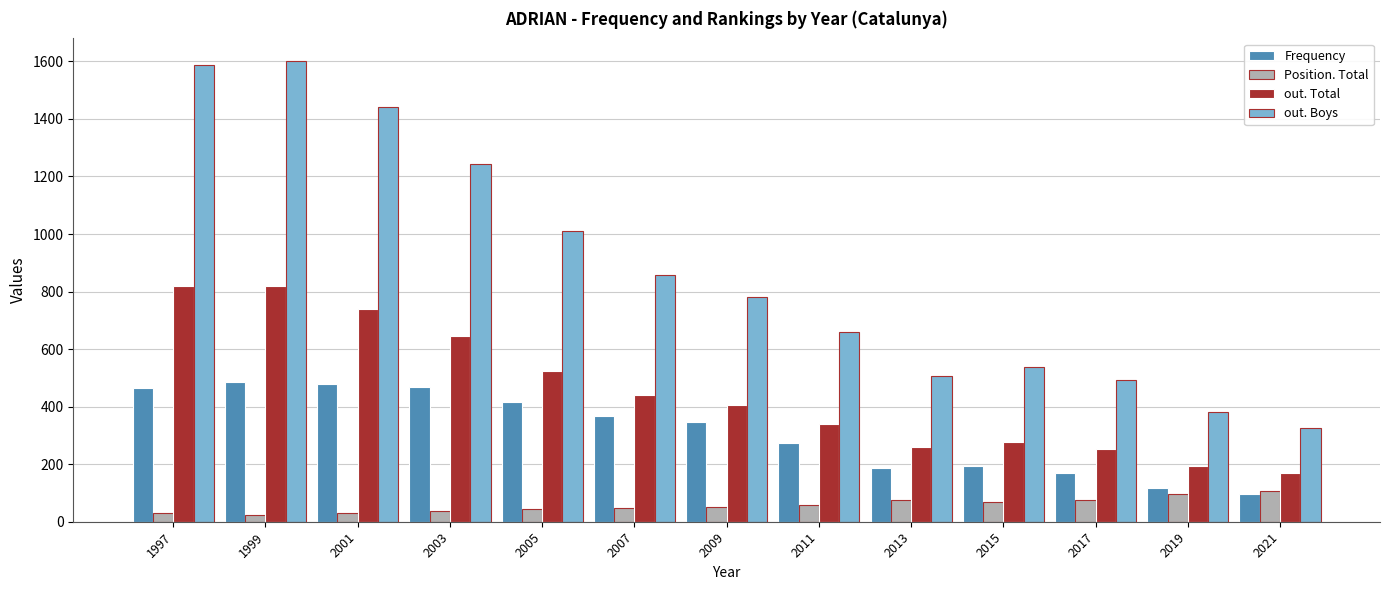

What is the difference between the maximum and second lowest values in the out. Total series?

626